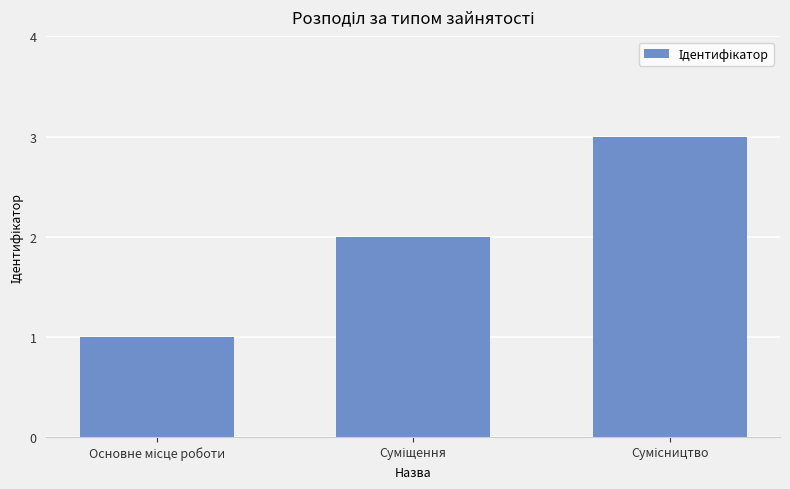

What is the sum of all values?

6